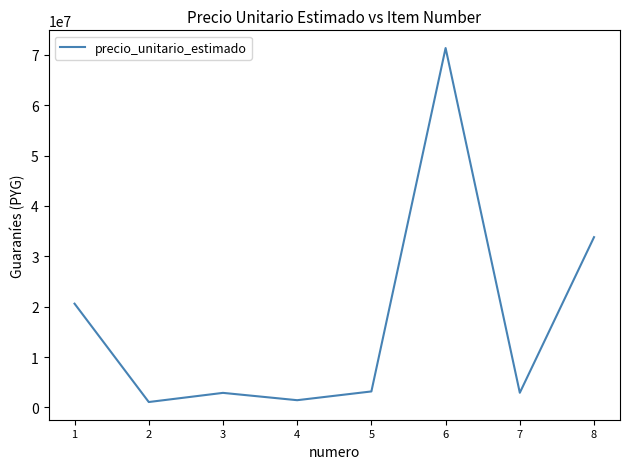

What value does the data have at 8, to the nearest 10?

33811500